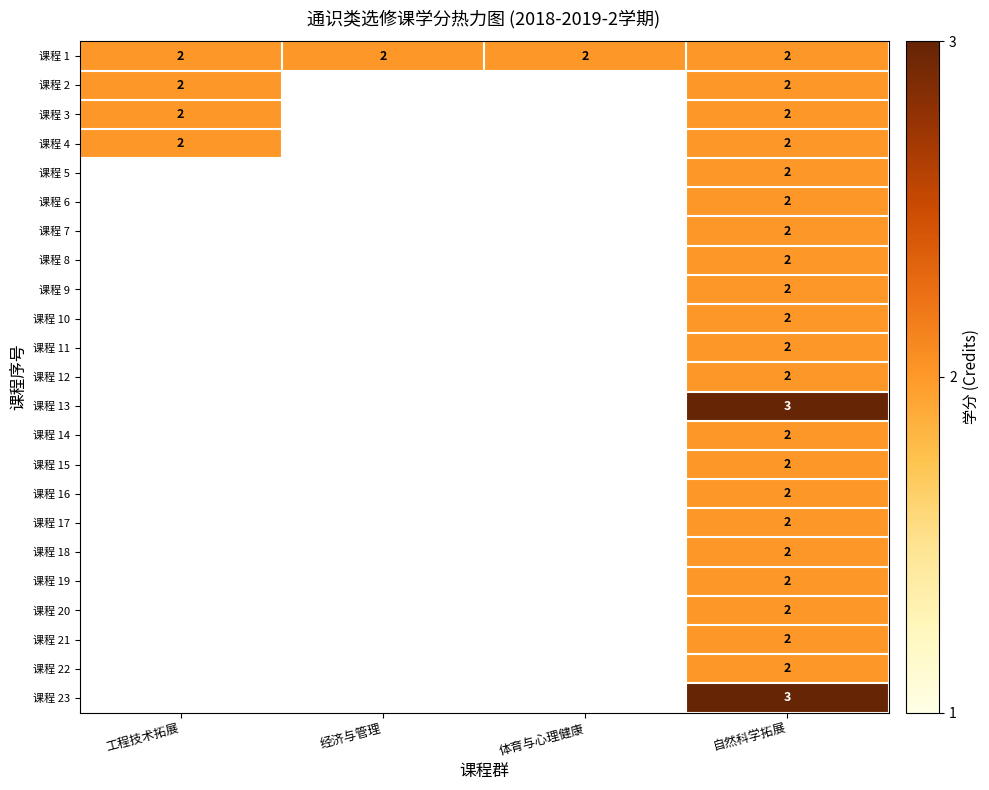

What is the total value across all series at 自然科学拓展?

48